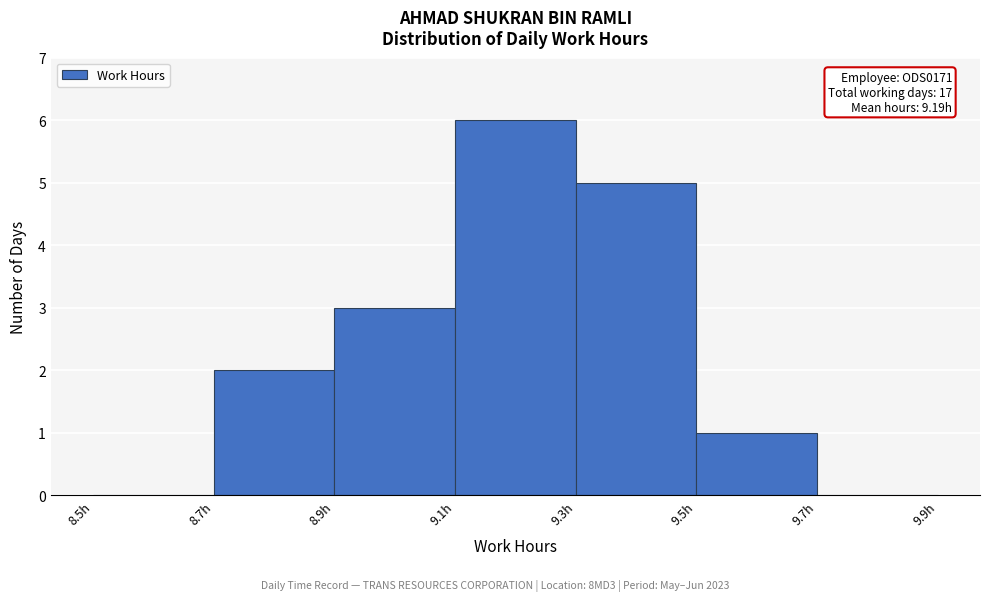

Which range on the x-axis has the tallest bar?

9.1 to 9.3